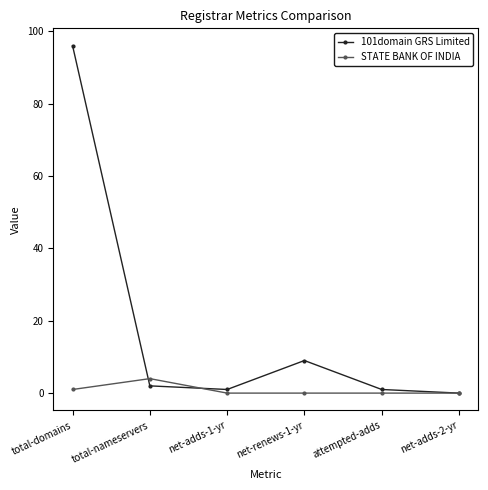

What is the difference between the maximum and second lowest values in the 101domain GRS Limited series?

95